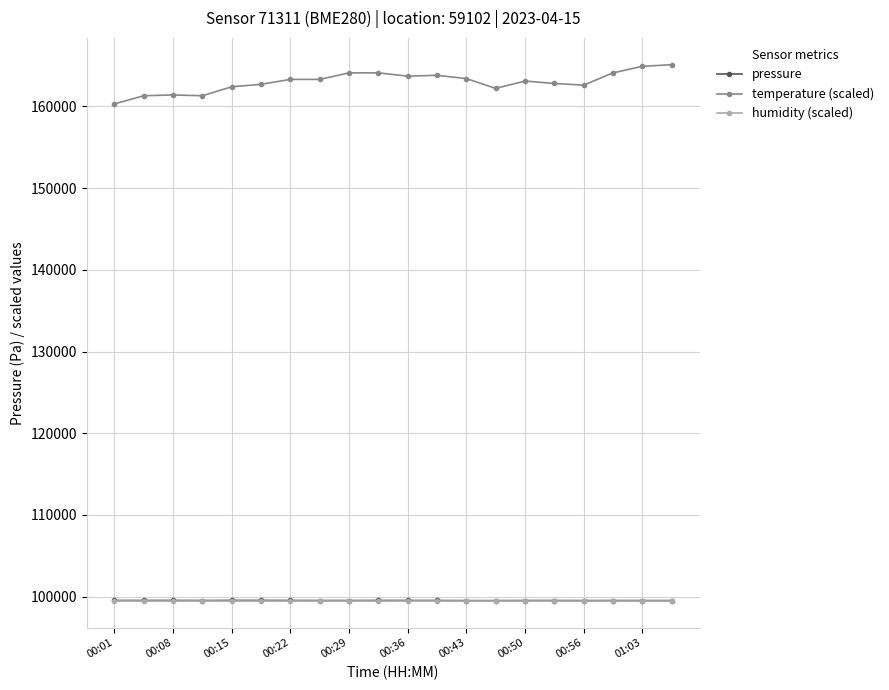

True or false: temperature (scaled) and pressure cross at least once.

False